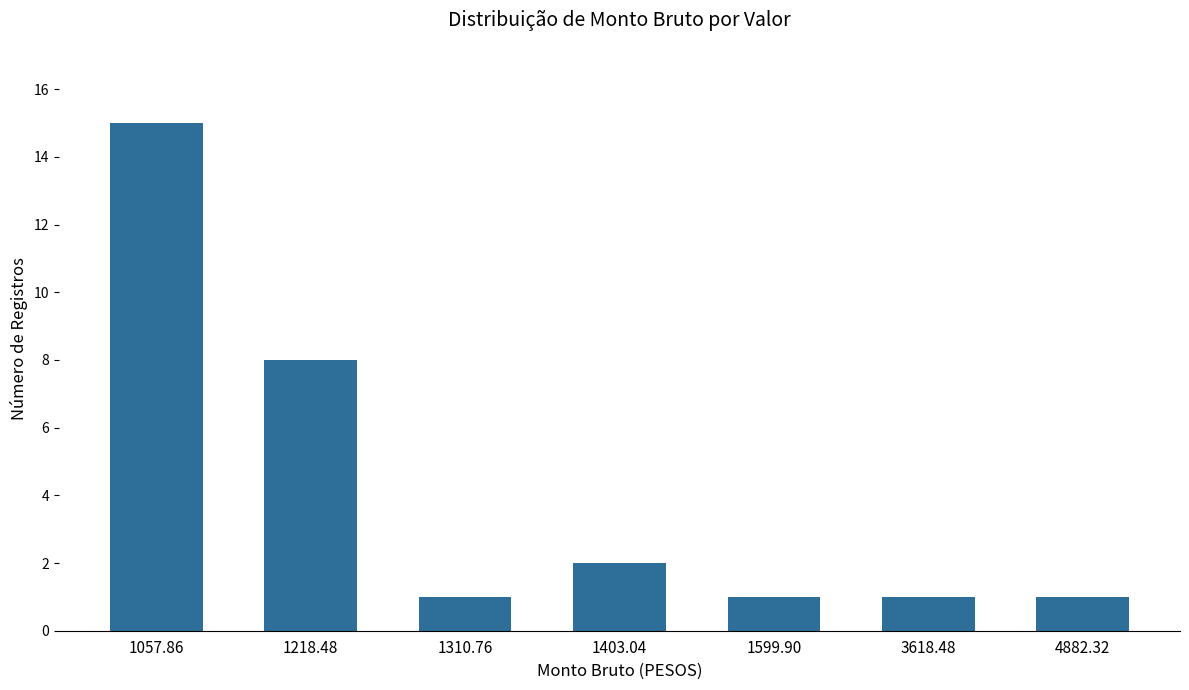

Where is the data nearest to the value 8?

1218.48